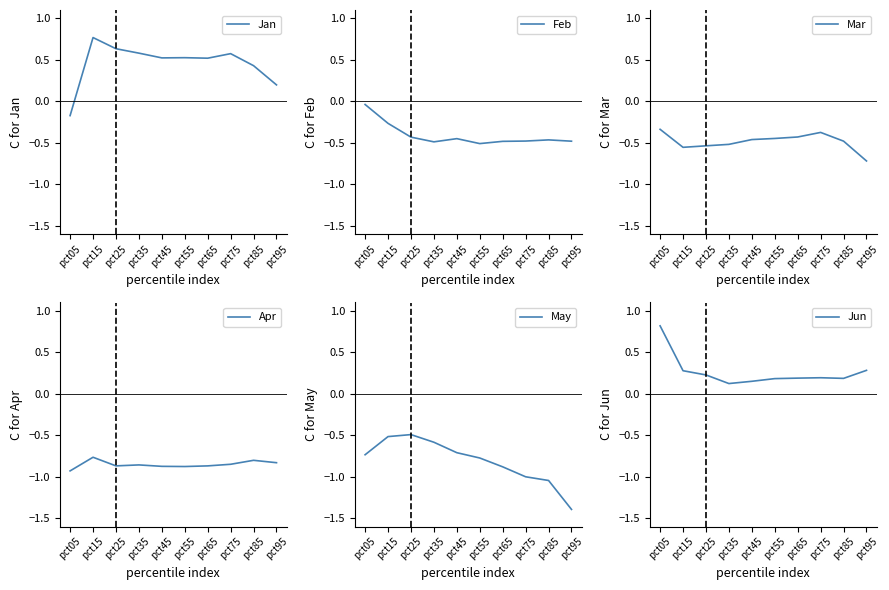

True or false: Jan and Mar cross at least once.

False